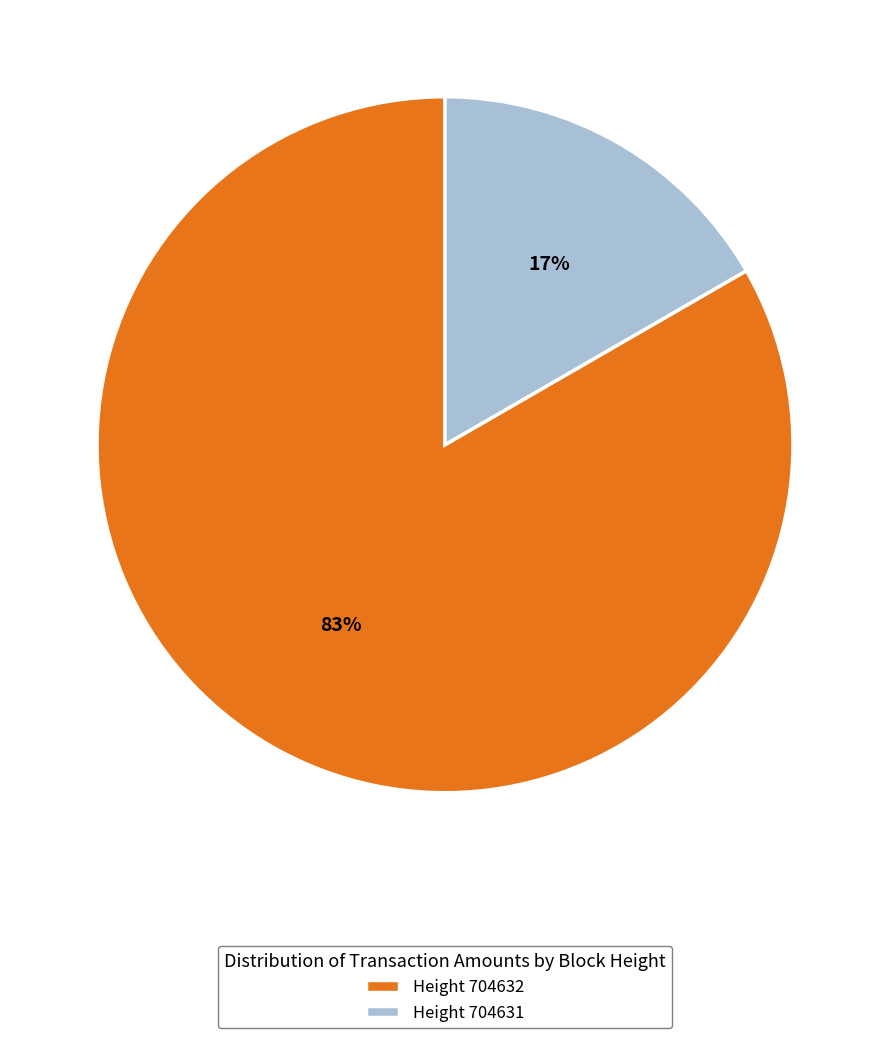

True or false: Height 704632 accounts for 83% of the total.

True